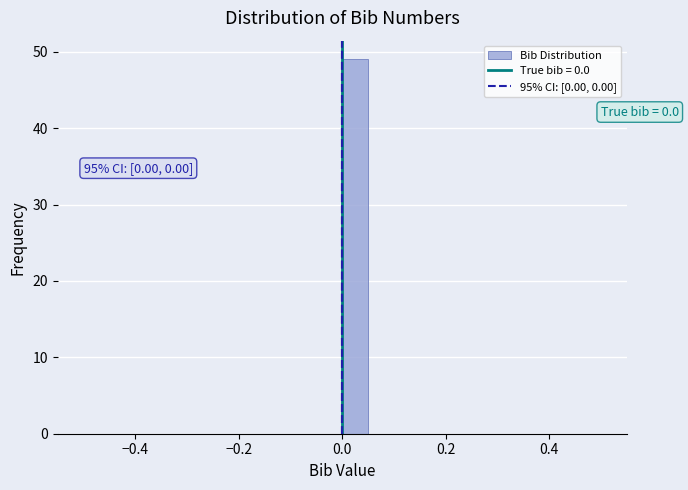

Read against the x-axis, roughly where is the centre of the tallest bar?

0.02